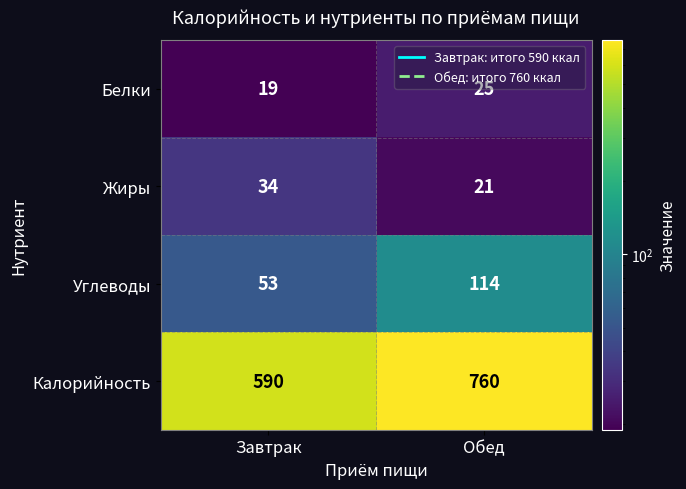

Which series has the widest spread of values?

Калорийность